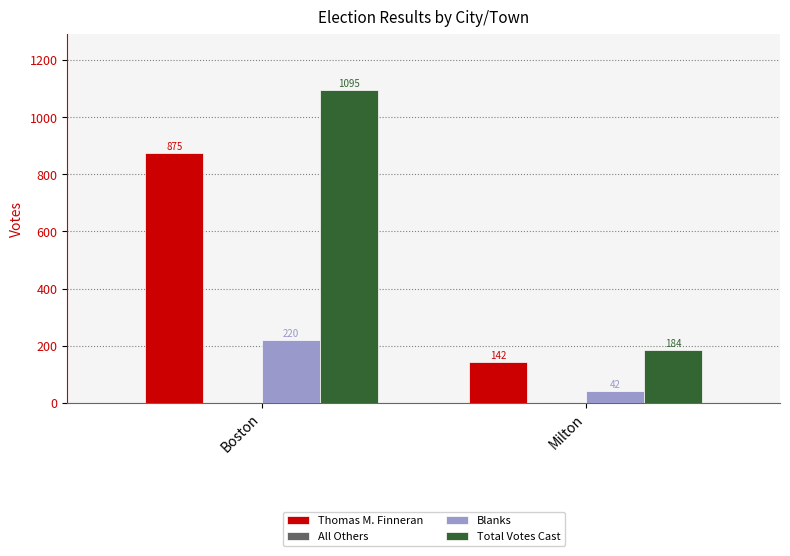

What is the difference between the Total Votes Cast values at Milton and Boston?

911